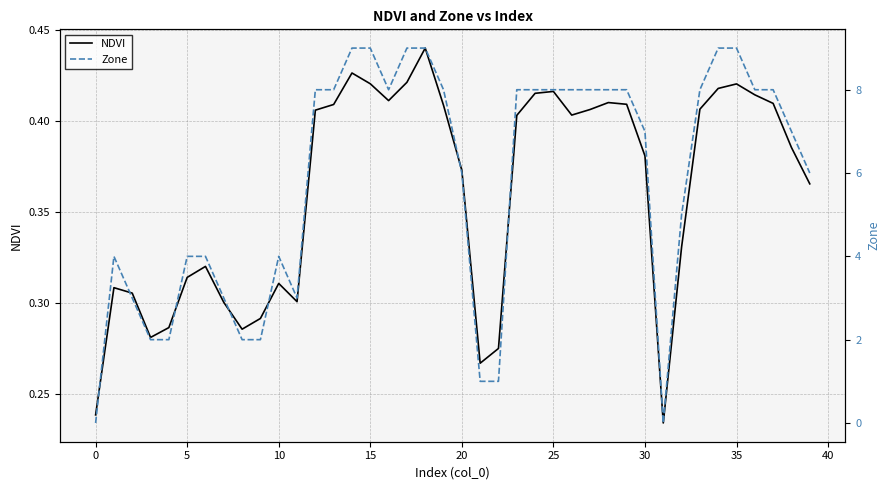

How many NDVI values are between 0 and 1?

40